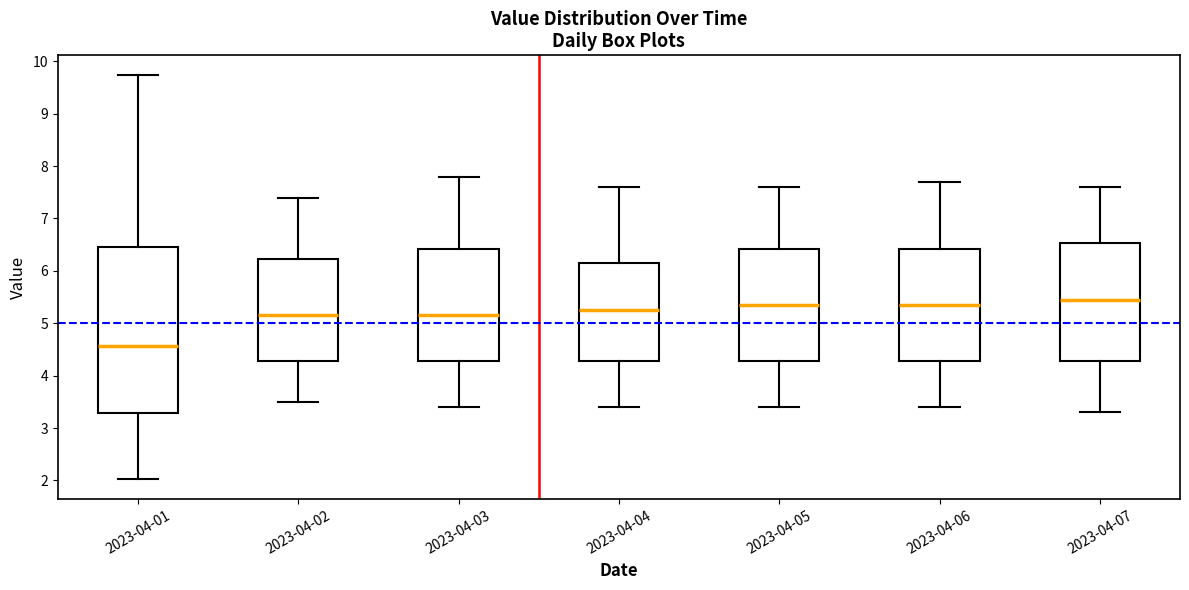

Reading left to right, transcribe this box plot: for each box, give where its median line is, the range the box spans, and where its two whiskers end, as read against the y-axis. The values are not printed on the chart, so give them approximately, as read against the axis.

2023-04-01: median 4.6, box 3.3 to 6.5, whiskers 2.0 to 9.7
2023-04-02: median 5.2, box 4.3 to 6.2, whiskers 3.5 to 7.4
2023-04-03: median 5.2, box 4.3 to 6.4, whiskers 3.4 to 7.8
2023-04-04: median 5.3, box 4.3 to 6.2, whiskers 3.4 to 7.6
2023-04-05: median 5.4, box 4.3 to 6.4, whiskers 3.4 to 7.6
2023-04-06: median 5.4, box 4.3 to 6.4, whiskers 3.4 to 7.7
2023-04-07: median 5.5, box 4.3 to 6.5, whiskers 3.3 to 7.6